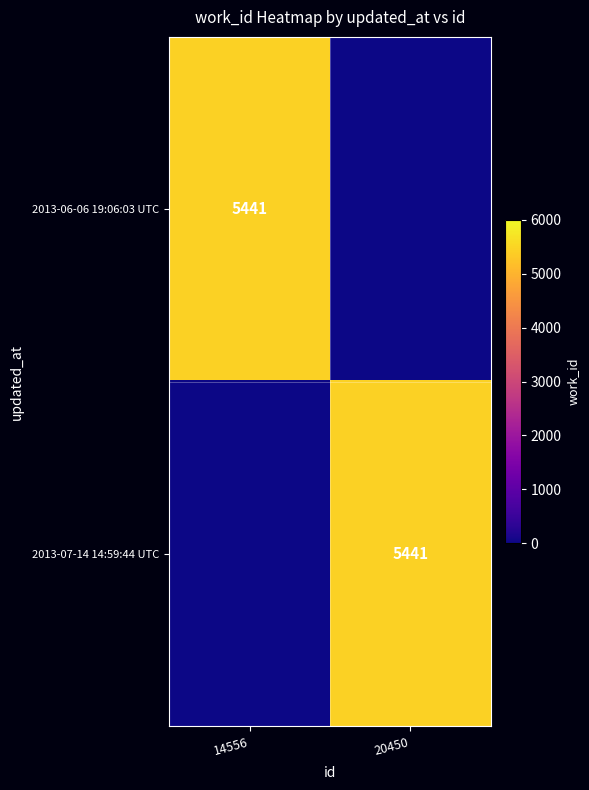

Is it true that 2013-07-14 14:59:44 UTC equals 5441 at 20450?

True